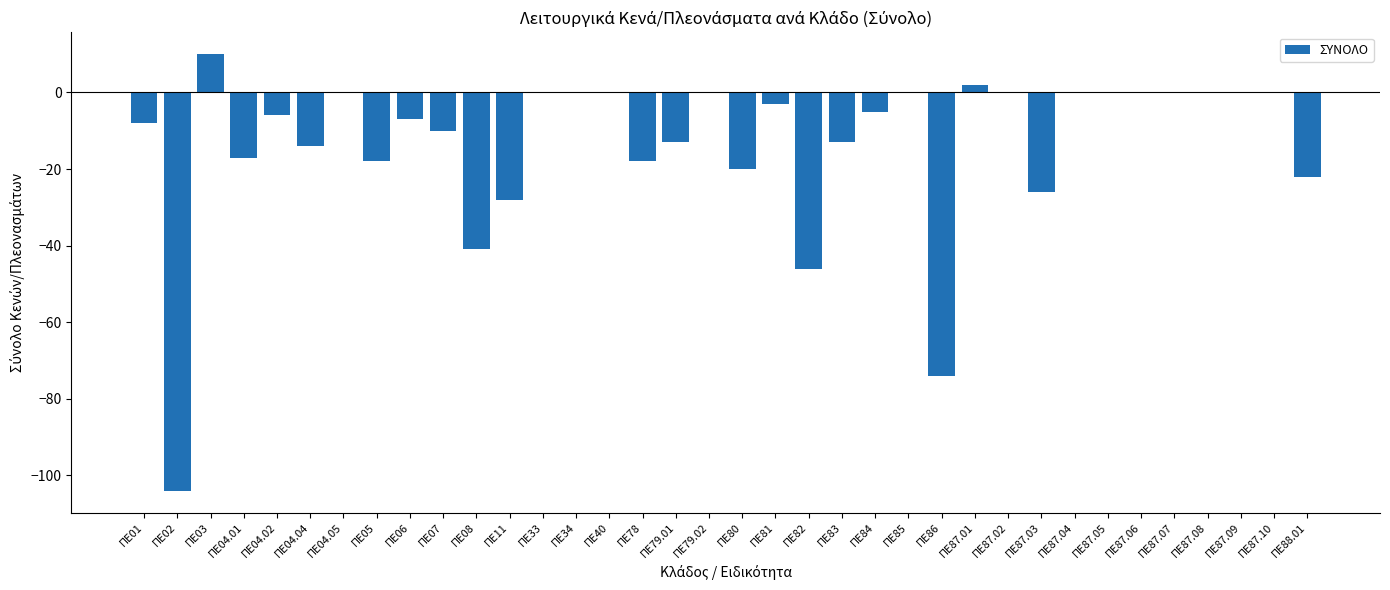

Reading left to right, extract all data points from this chart.

ΠΕ01=-8	ΠΕ02=-104	ΠΕ03=10	ΠΕ04.01=-17	ΠΕ04.02=-6	ΠΕ04.04=-14	ΠΕ04.05=0	ΠΕ05=-18	ΠΕ06=-7	ΠΕ07=-10	ΠΕ08=-41	ΠΕ11=-28	ΠΕ33=0	ΠΕ34=0	ΠΕ40=0	ΠΕ78=-18	ΠΕ79.01=-13	ΠΕ79.02=0	ΠΕ80=-20	ΠΕ81=-3	ΠΕ82=-46	ΠΕ83=-13	ΠΕ84=-5	ΠΕ85=0	ΠΕ86=-74	ΠΕ87.01=2	ΠΕ87.02=0	ΠΕ87.03=-26	ΠΕ87.04=0	ΠΕ87.05=0	ΠΕ87.06=0	ΠΕ87.07=0	ΠΕ87.08=0	ΠΕ87.09=0	ΠΕ87.10=0	ΠΕ88.01=-22